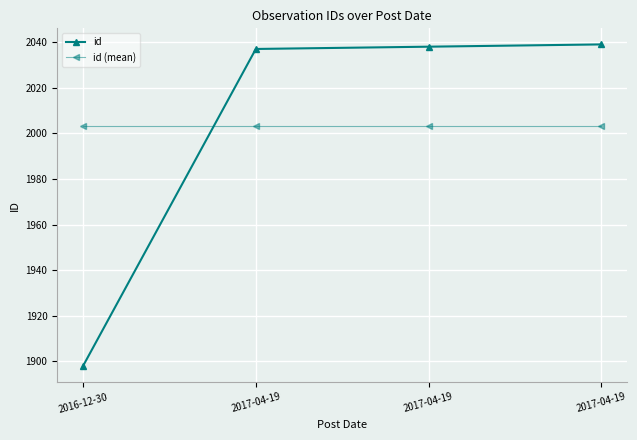

Reading right to left, list all the values displayed in this chart.

id: 2017-04-19=2039	2017-04-19=2038	2017-04-19=2037	2016-12-30=1898
id (mean): 2017-04-19=2003	2017-04-19=2003	2017-04-19=2003	2016-12-30=2003